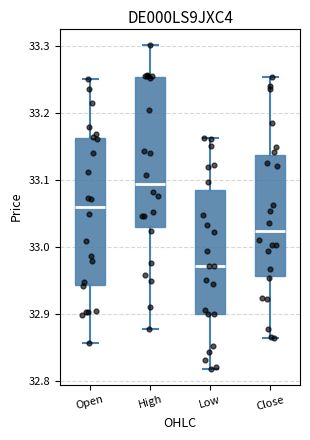

Where is the lower edge of the box for High on the y-axis? The values are not printed on the chart, so give them approximately, as read against the axis.

33.03